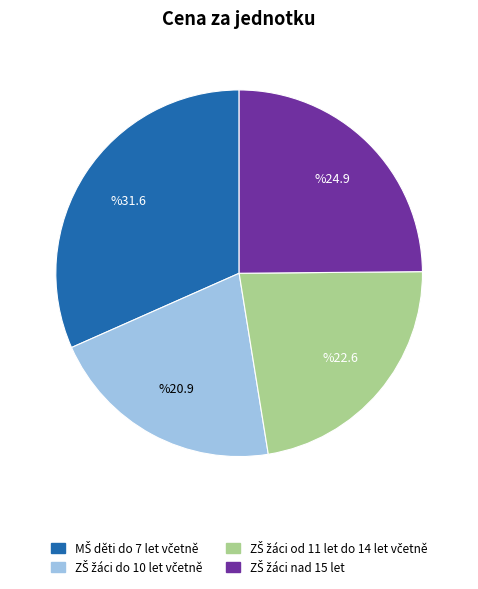

Is there any slice that represents more than half of the pie?

No